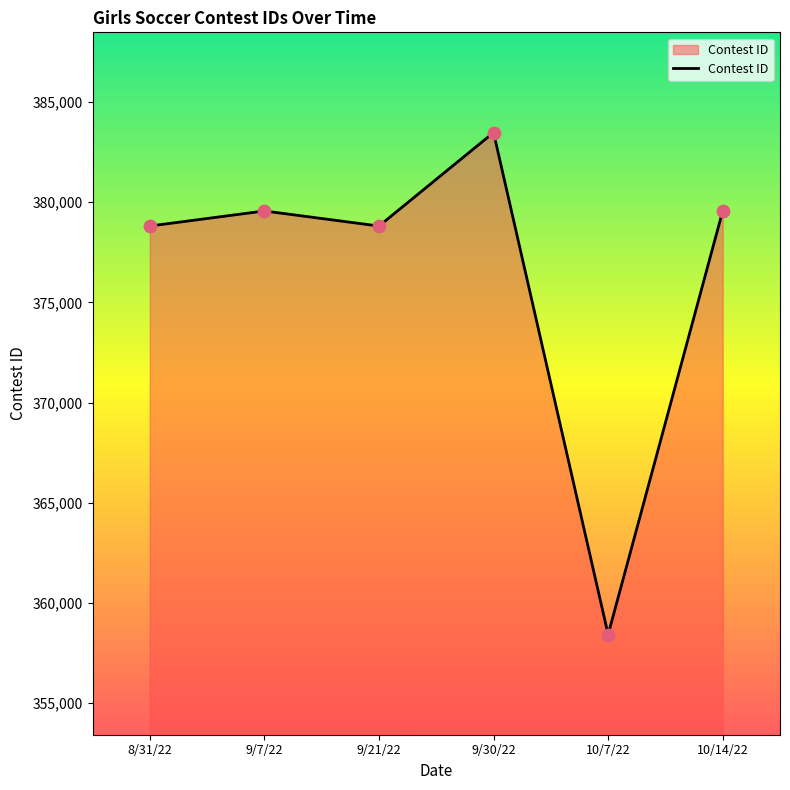

Which has a higher value, 10/7/22 or 9/30/22?

9/30/22